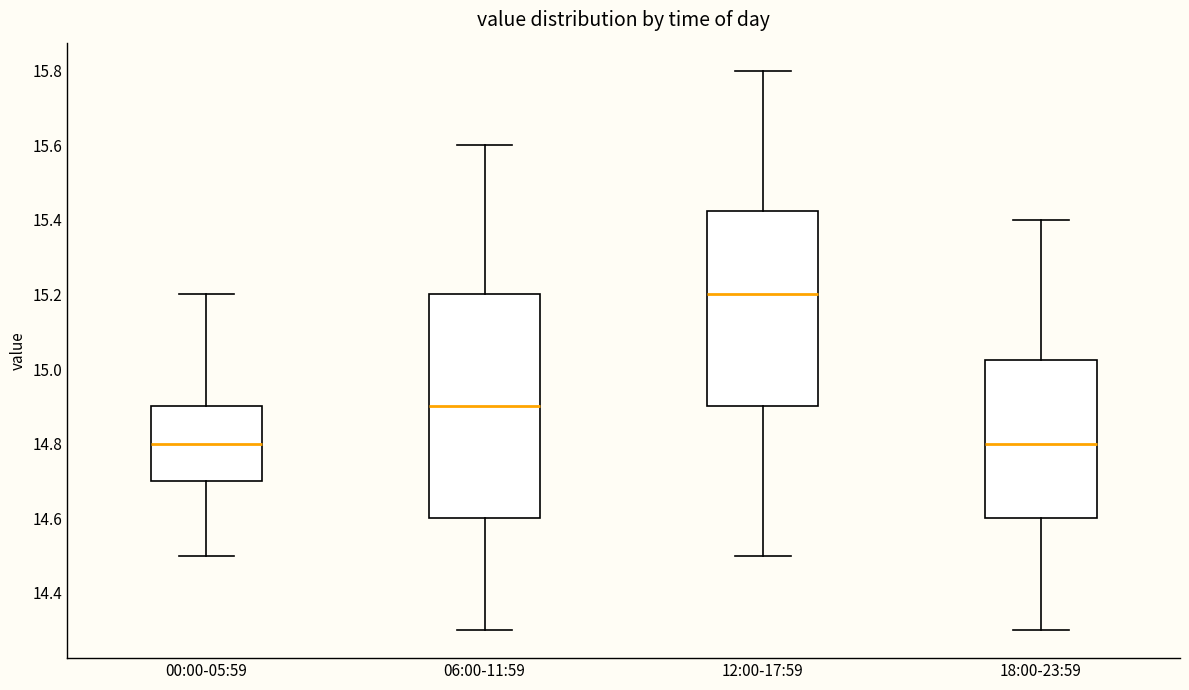

Reading left to right, read every box against the y-axis: the position of its median line, the range the box covers, and the ends of its whiskers. The values are not printed on the chart, so give them approximately, as read against the axis.

00:00-05:59: median 14.80, box 14.70 to 14.90, whiskers 14.50 to 15.20
06:00-11:59: median 14.90, box 14.60 to 15.20, whiskers 14.30 to 15.60
12:00-17:59: median 15.20, box 14.90 to 15.42, whiskers 14.50 to 15.80
18:00-23:59: median 14.80, box 14.60 to 15.02, whiskers 14.30 to 15.40